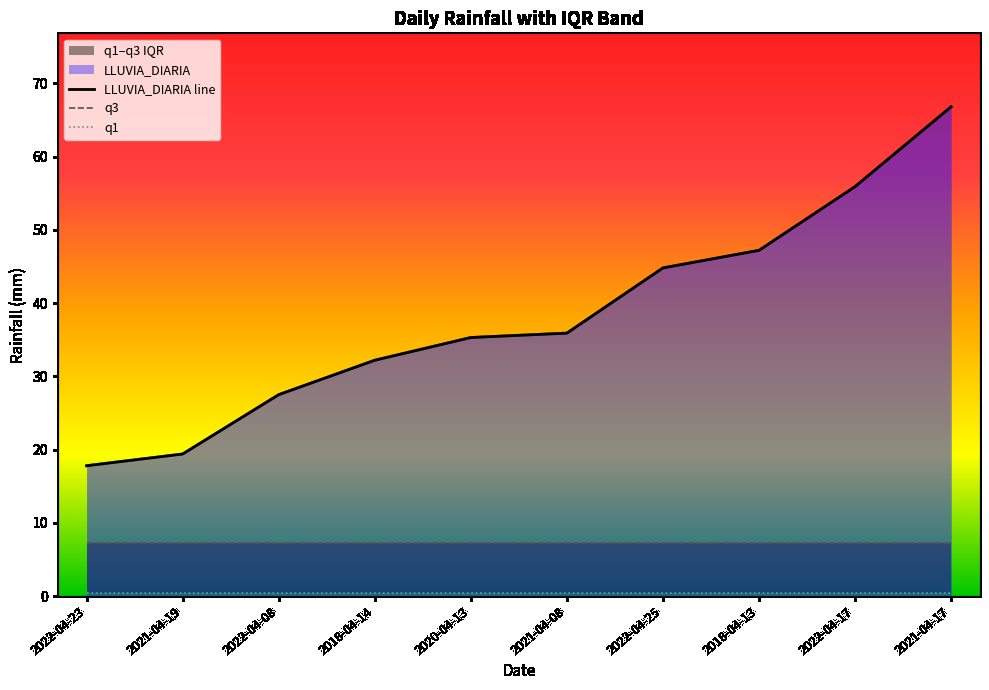

What is the label of the 10th point from the left?

2021-04-17